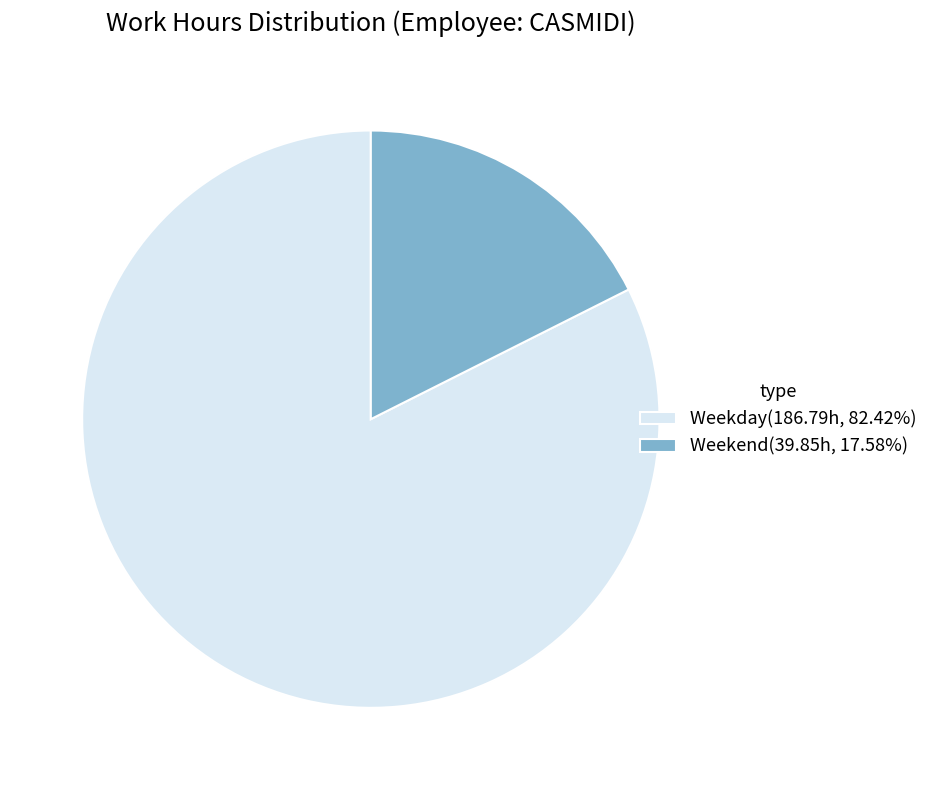

Combined, do Weekday(186.79h, 82.42%) and Weekend(39.85h, 17.58%) account for over 50%?

Yes